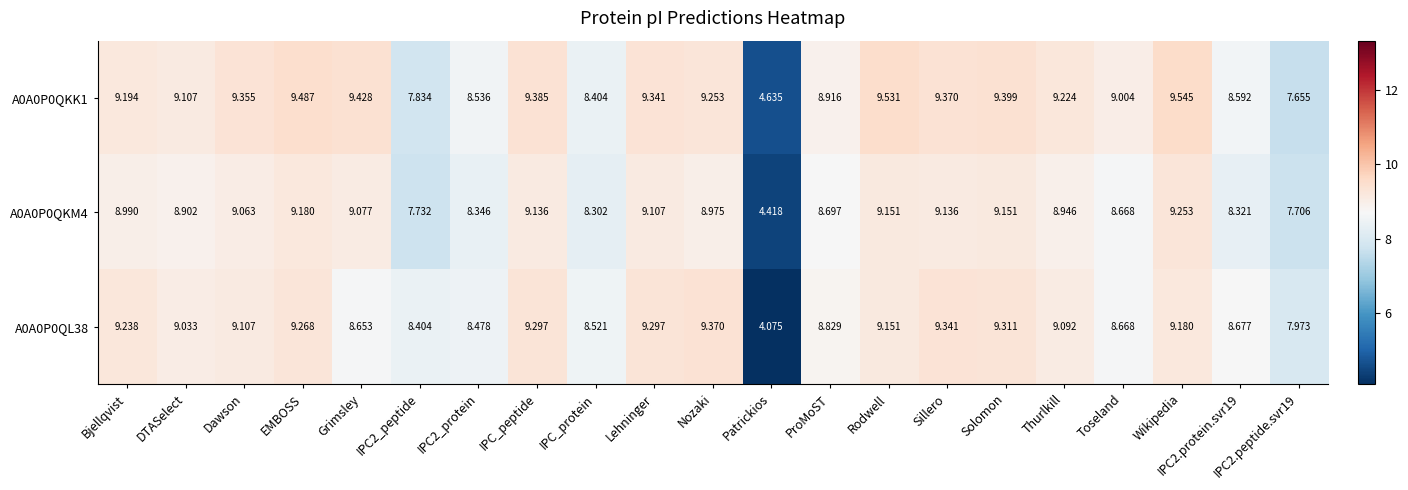

How many data points does each series have?

21